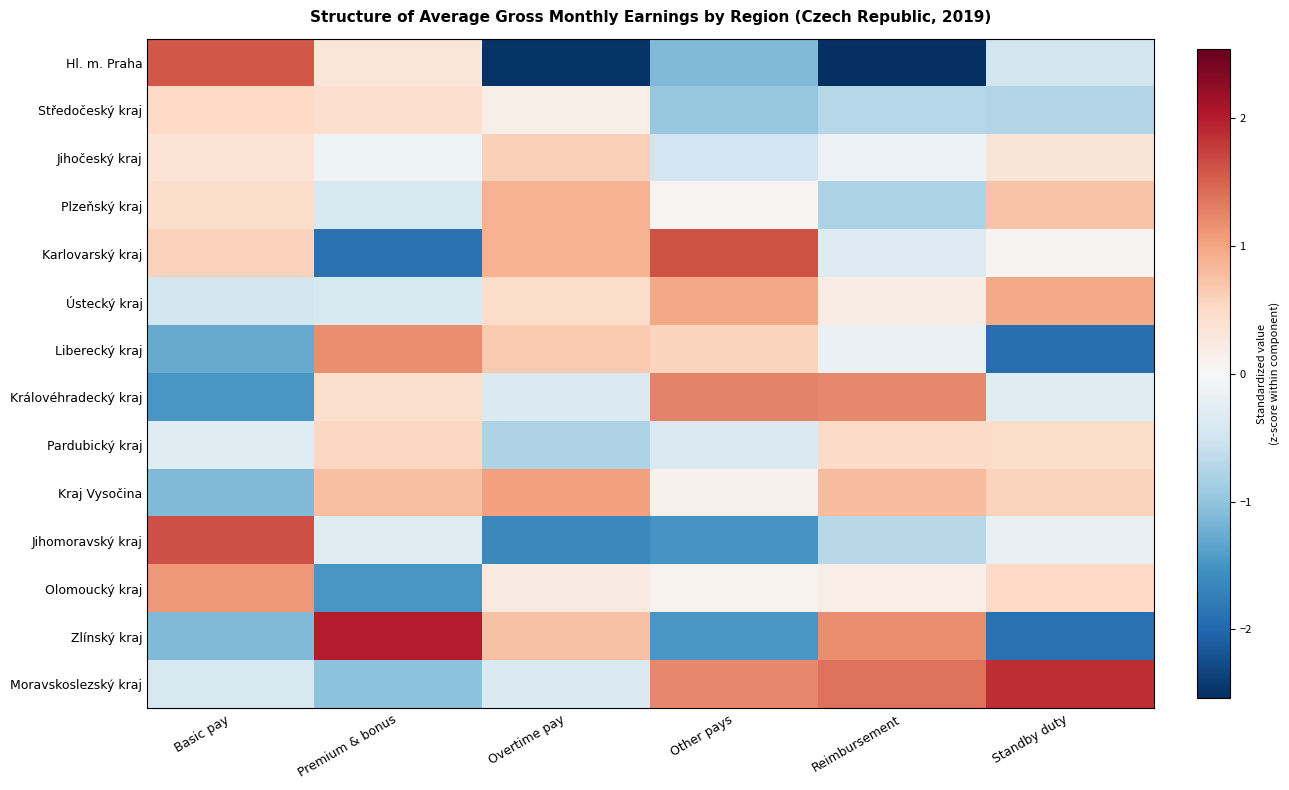

At which category is the sum across all series the highest?

Other pays